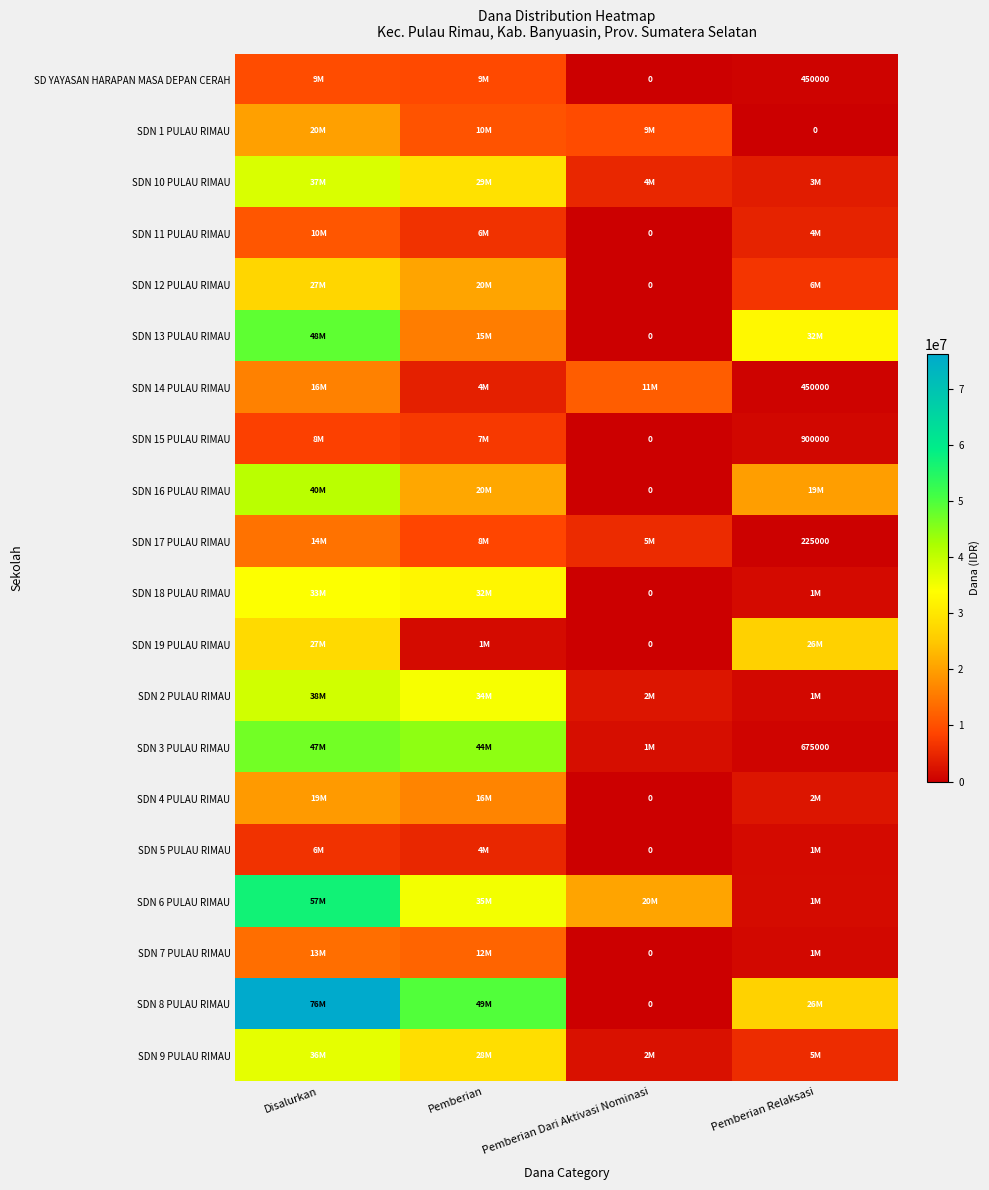

At how many categories does at least one series exceed 72527539?

1